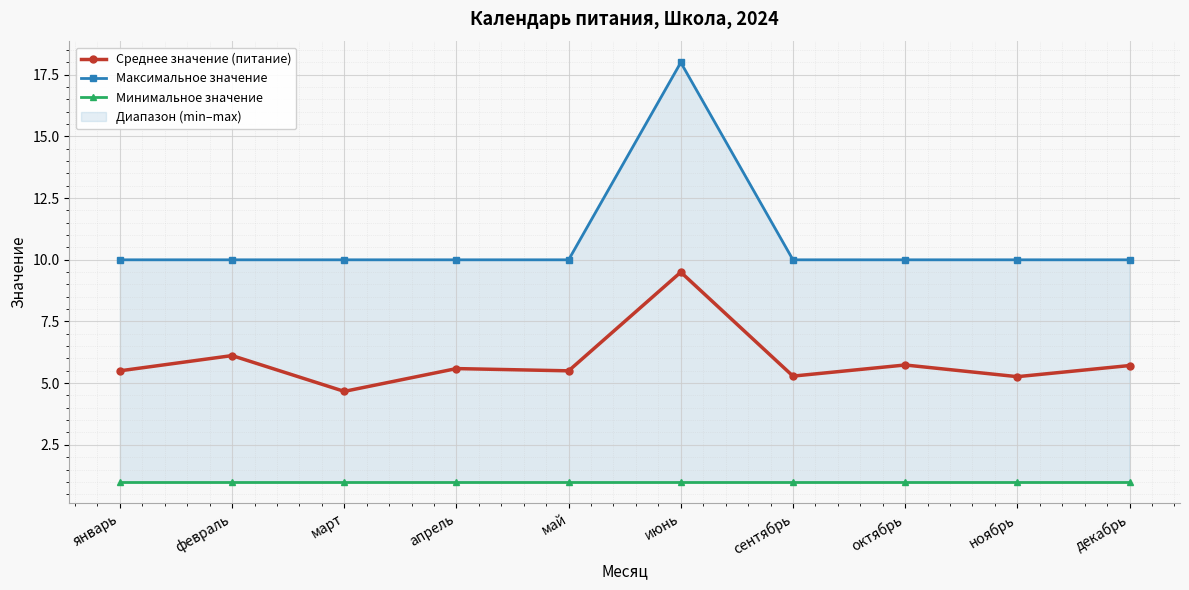

At how many categories does at least one series exceed 11?

1